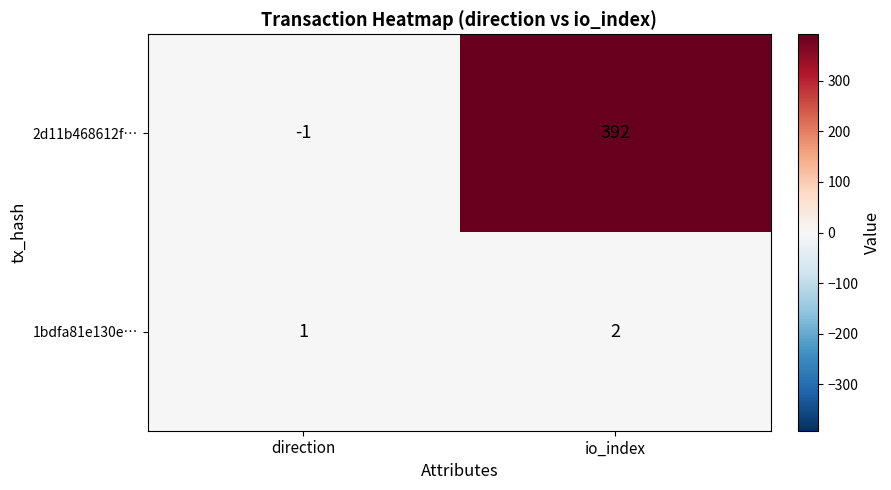

Reading left to right, extract all data points from this chart.

2d11b468612f…: -1	392
1bdfa81e130e…: 1	2